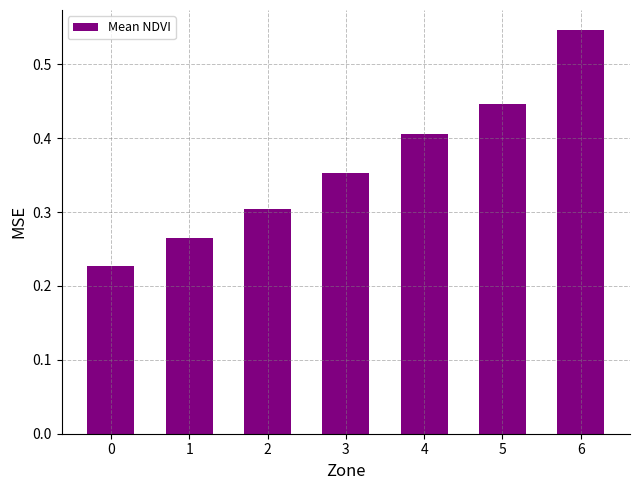

What is the sum of all values?

2.5